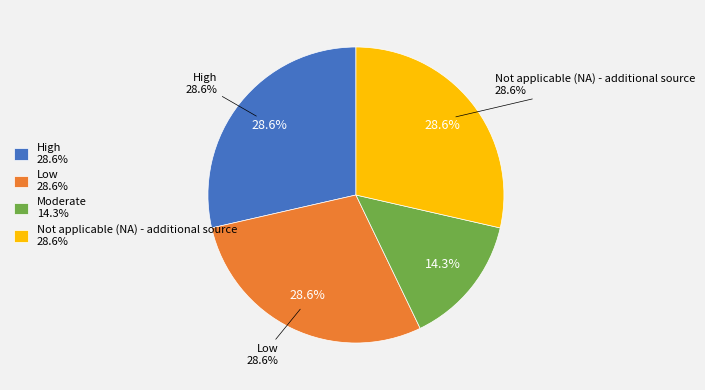

Does Not applicable (NA) - additional source represent more than half of the total?

No